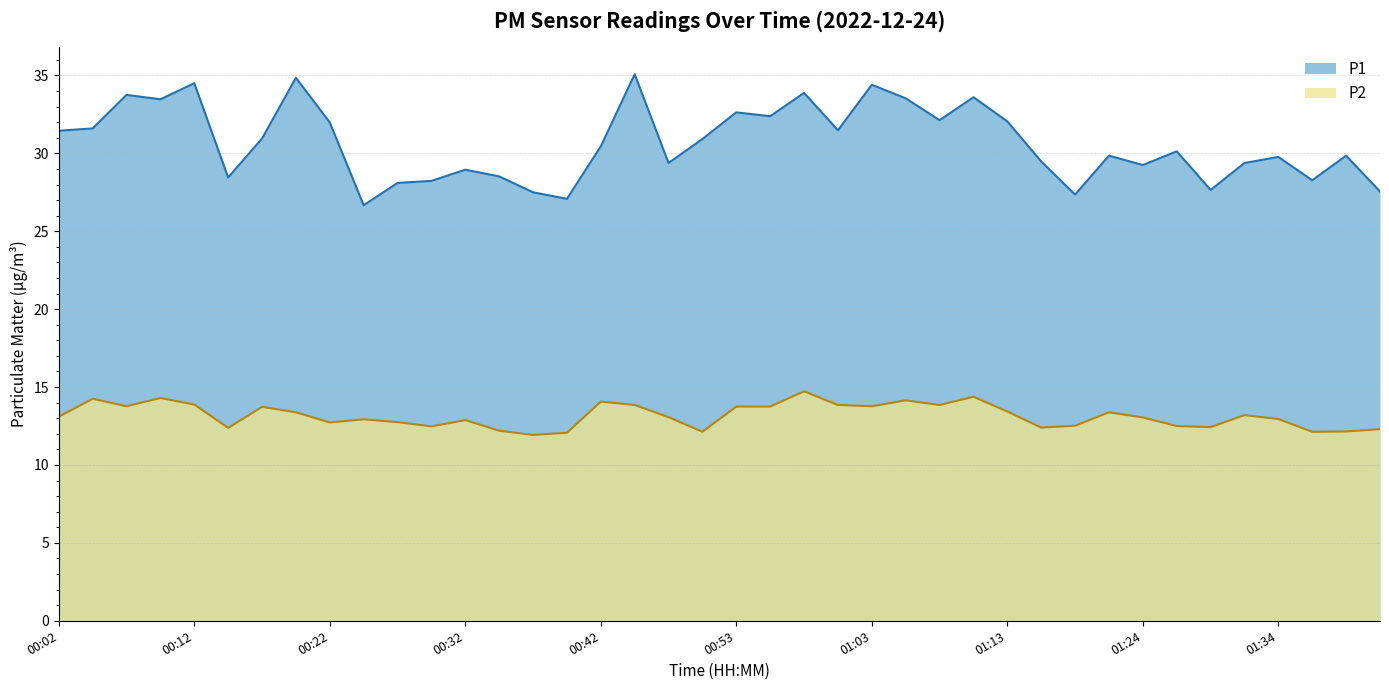

Which series has the widest spread of values?

P1